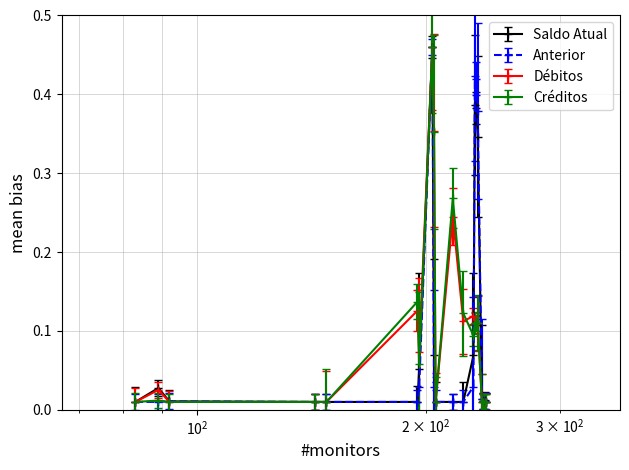

At how many categories does at least one series exceed 0?

20